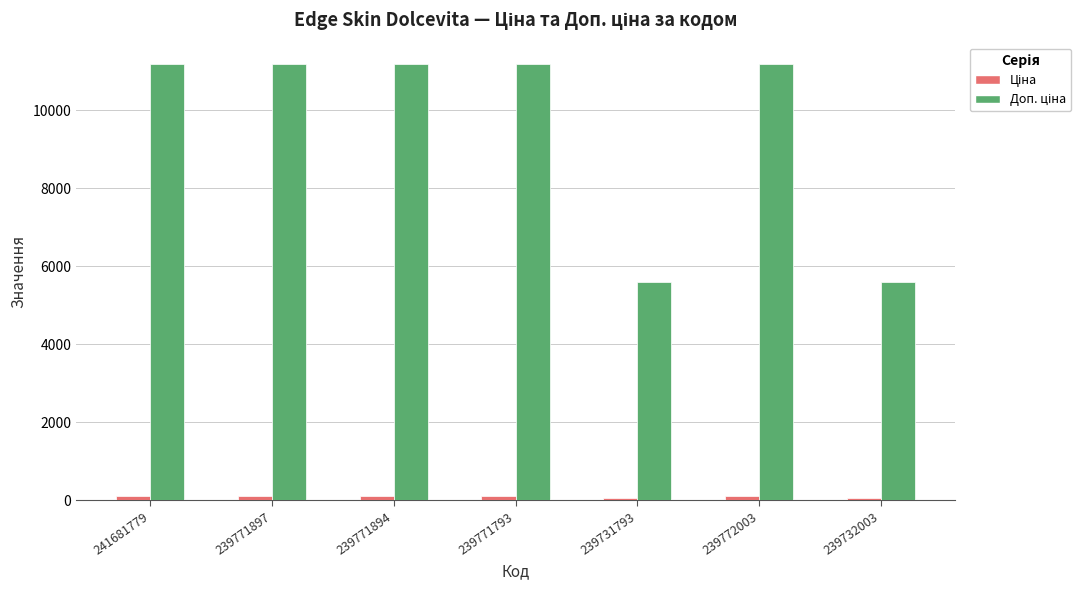

What is the greatest value displayed?

11169.0